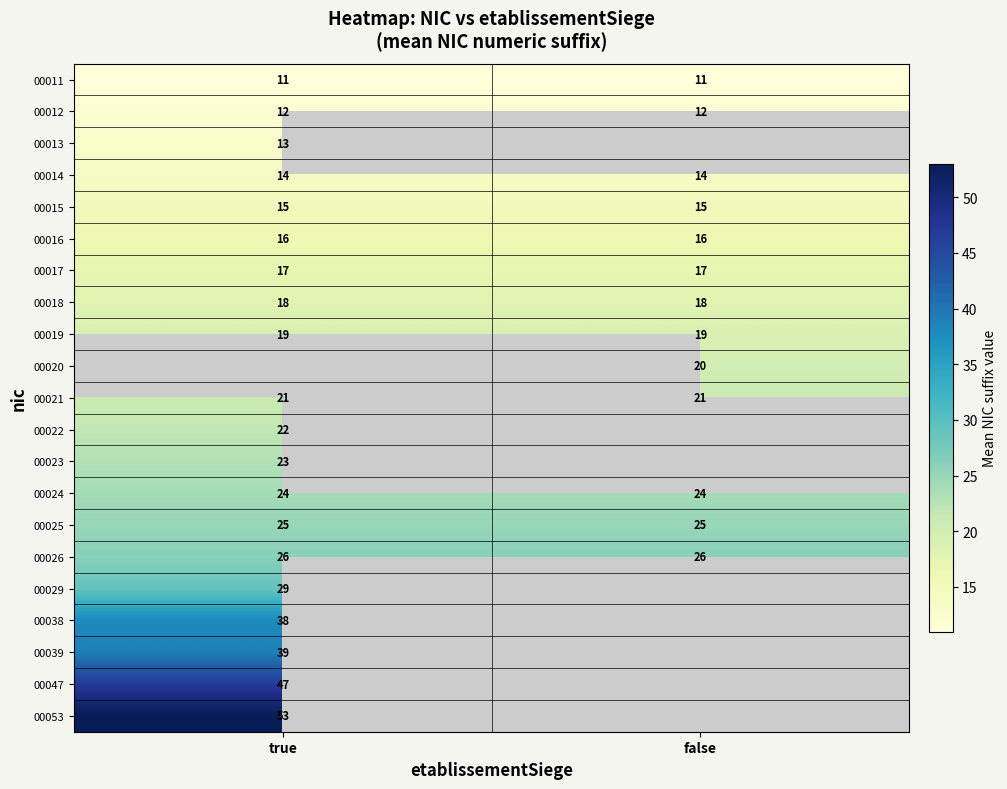

Is the value of 00026 at true greater than the value of 00015 at true?

Yes